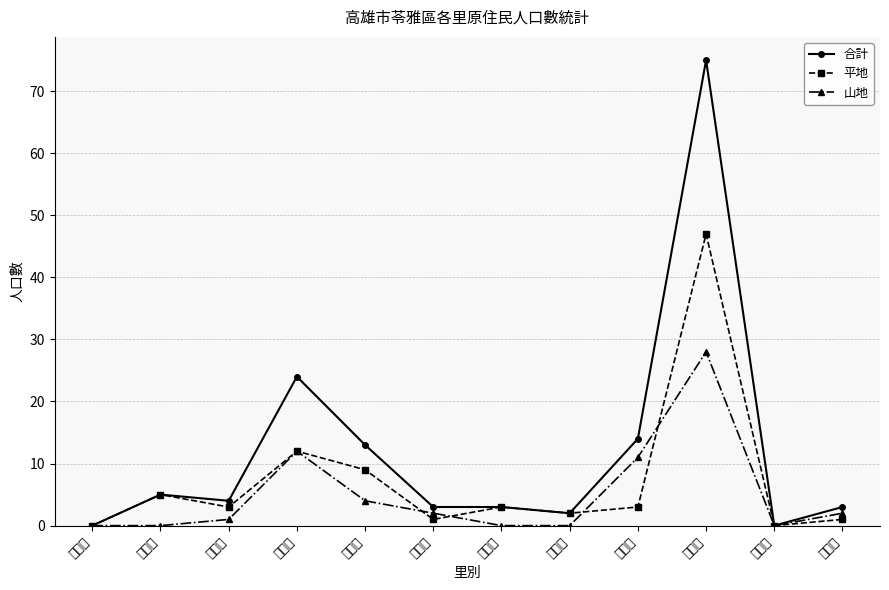

How many data points in 山地 are above 2?

4